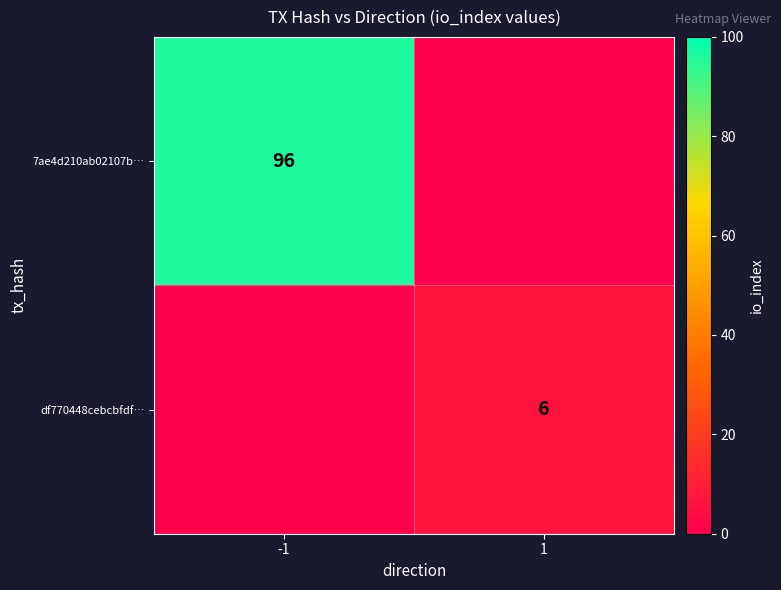

What is the average value of the 7ae4d210ab02107b… series?

48